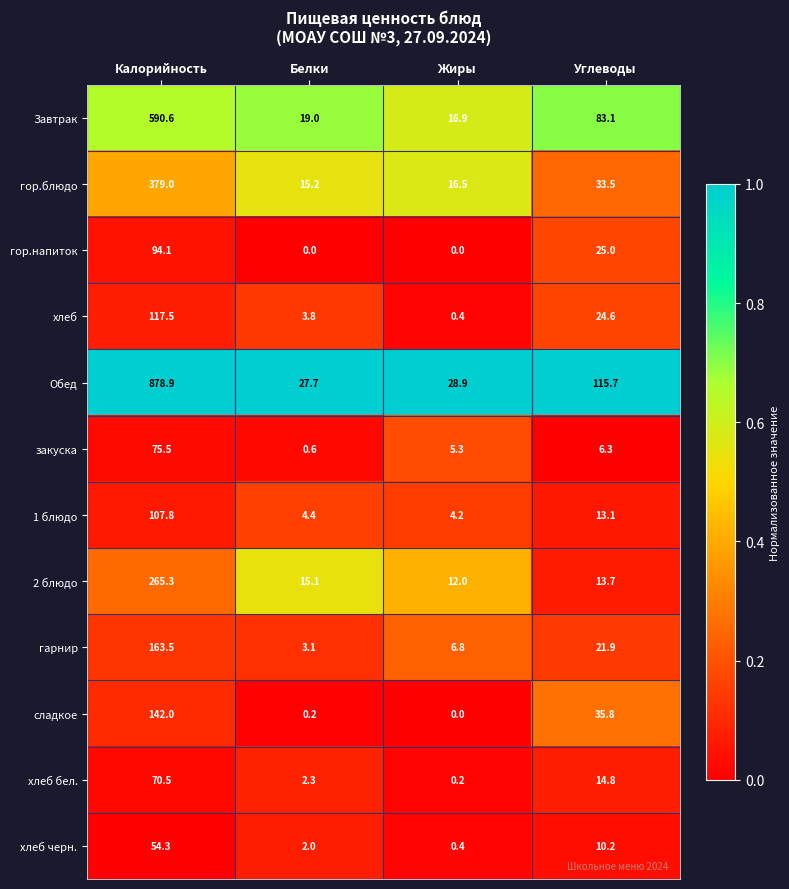

True or false: закуска has a value of 5.3 at Жиры.

True